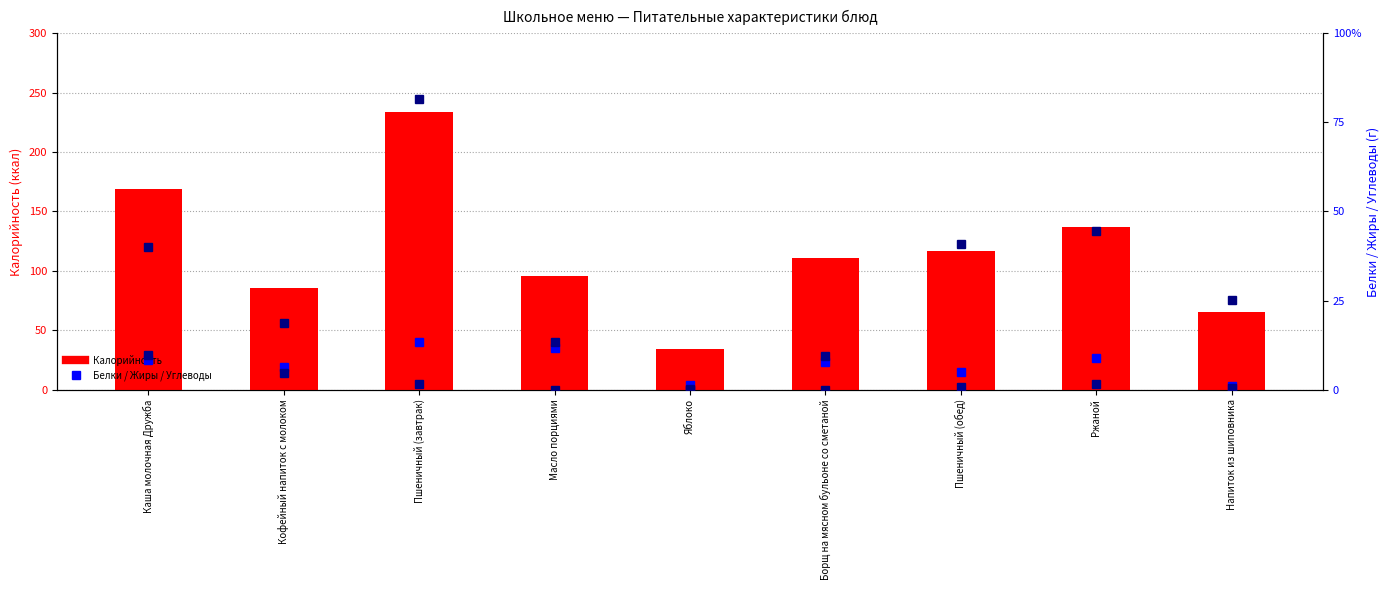

List the series in order of their peak value, highest first.

Калорийность, Углеводы, Белки, Жиры